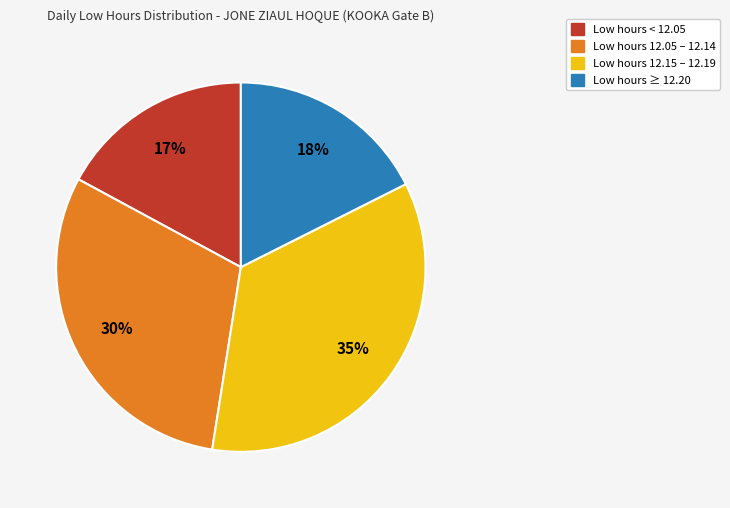

To the nearest percent, what is the difference between the largest and smallest slice percentages?

18%